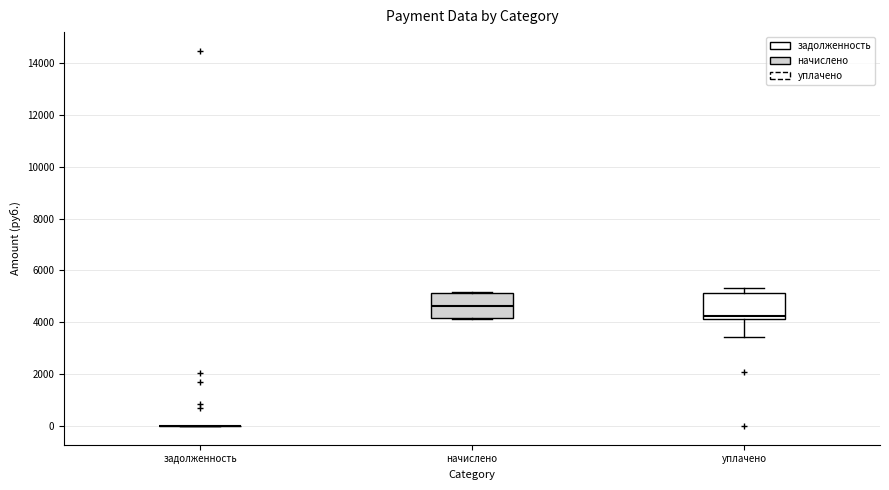

Reading left to right, read every box against the y-axis: the position of its median line, the range the box covers, and the ends of its whiskers. The values are not printed on the chart, so give them approximately, as read against the axis.

задолженность: box collapsed to a line at 0, whiskers 0 to 0
начислено: median 4600, box 4200 to 5200, whiskers 4200 to 5200
уплачено: median 4200 (just above the box's lower edge), box 4200 to 5200, whiskers 3400 to 5400